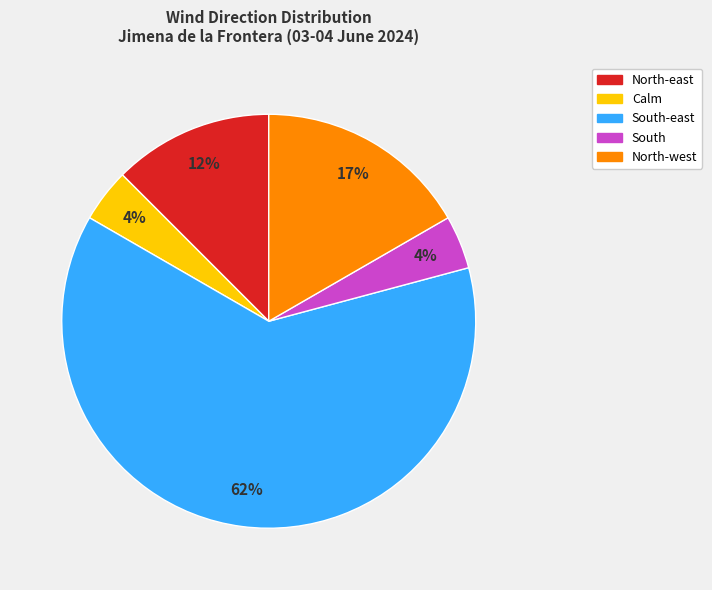

Is there a majority slice in this chart?

Yes